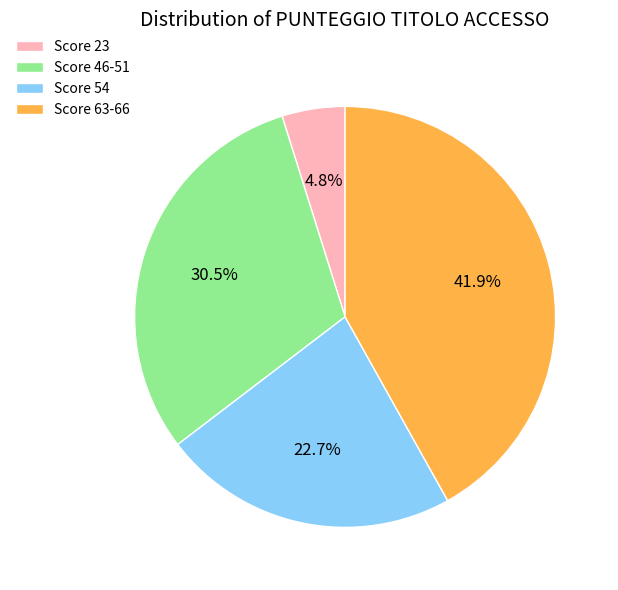

Rank the categories by value from highest to lowest.

Score 63-66, Score 46-51, Score 54, Score 23